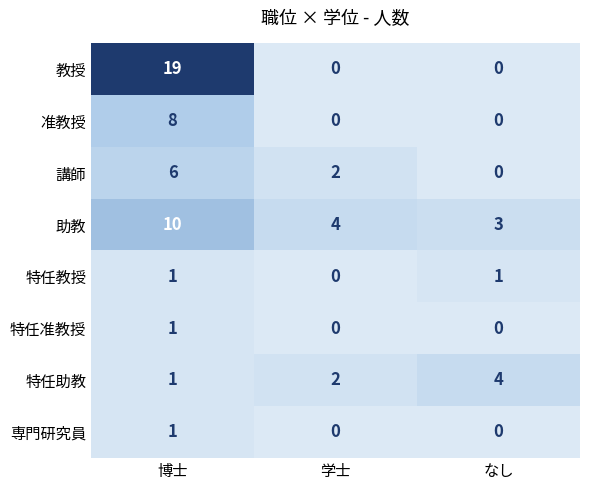

What is the difference between the maximum and second lowest values in the 講師 series?

4